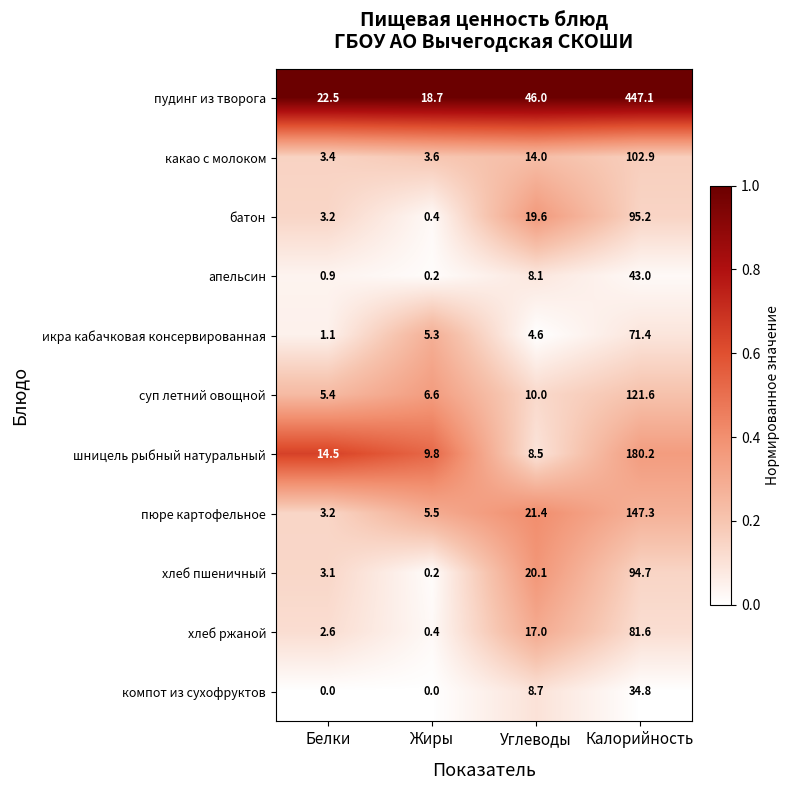

What is the difference between the second highest and second lowest values in the батон series?

16.4